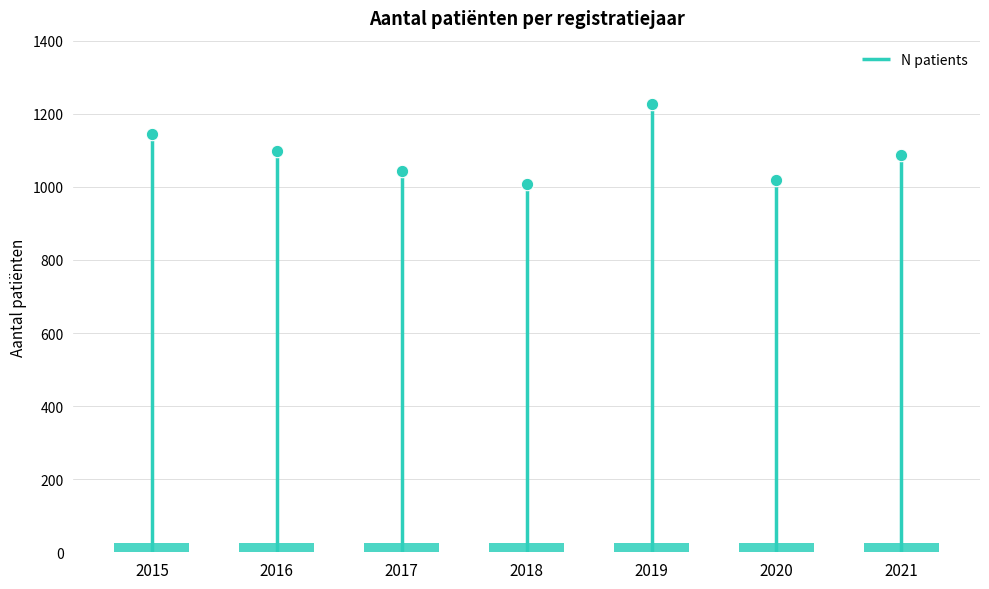

What is the change in value from 2018 to 2021?

+81